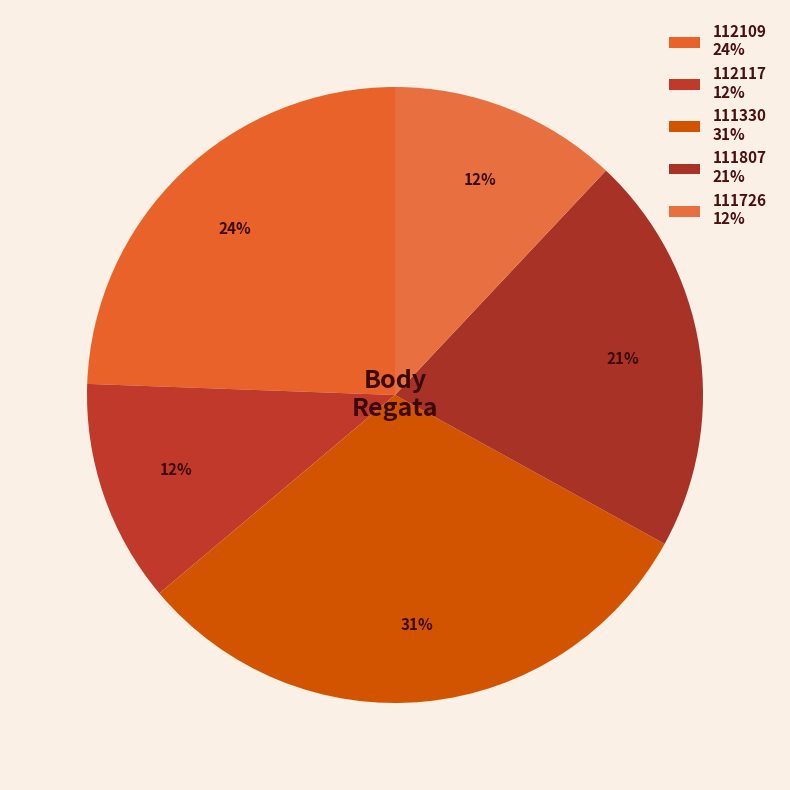

Is it true that 111726 is 1% of the pie?

False